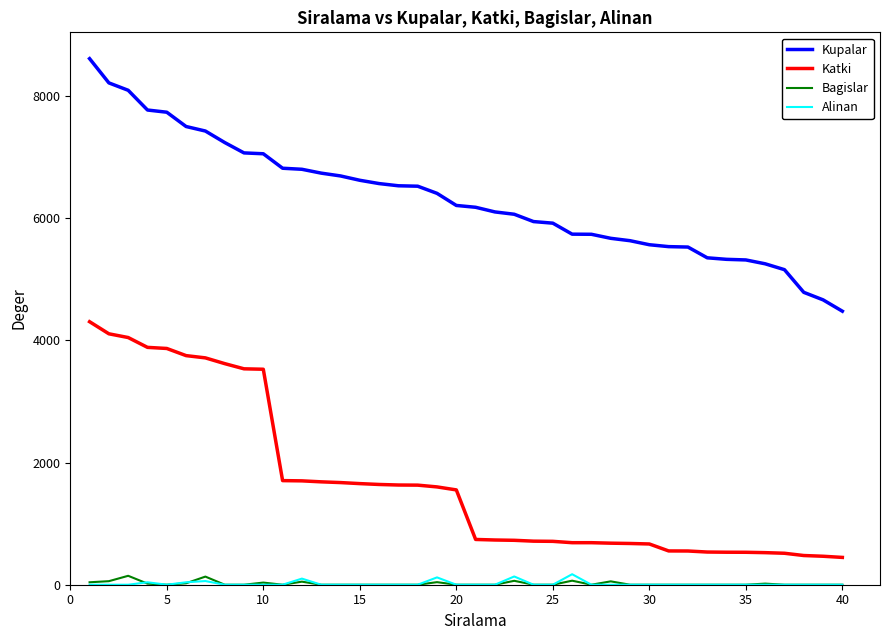

True or false: Alinan and Kupalar intersect in this chart.

False